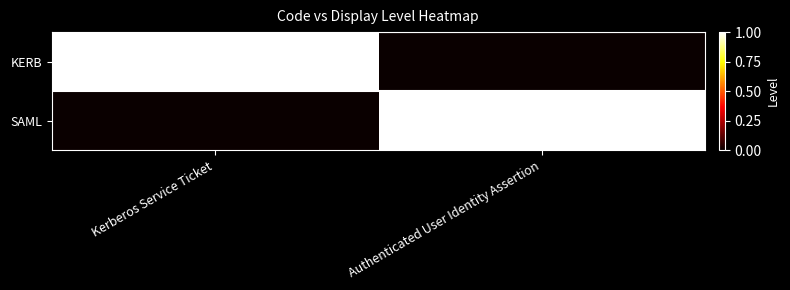

Count the number of categories in the chart.

2